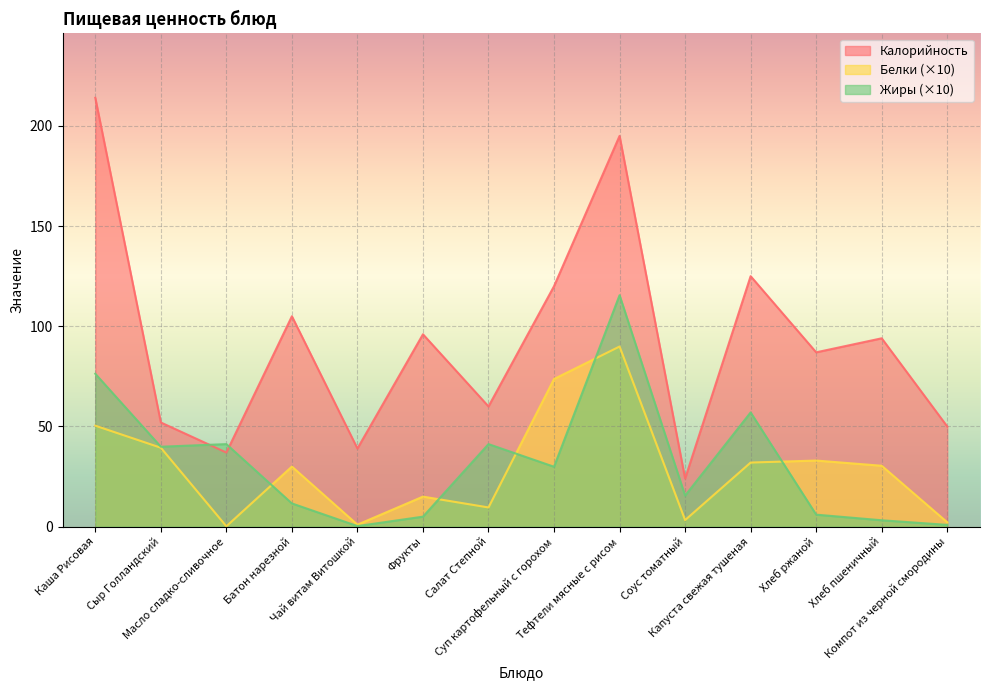

What is the minimum value for Калорийность?

24.0